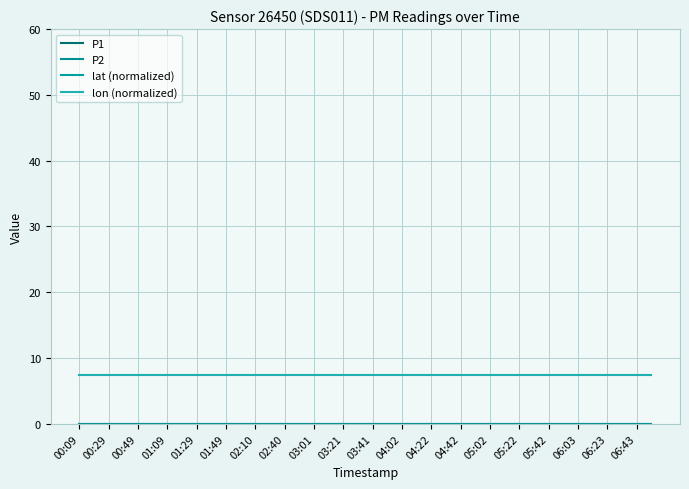

Is it true that P1 equals 0.0 at 06:03?

True